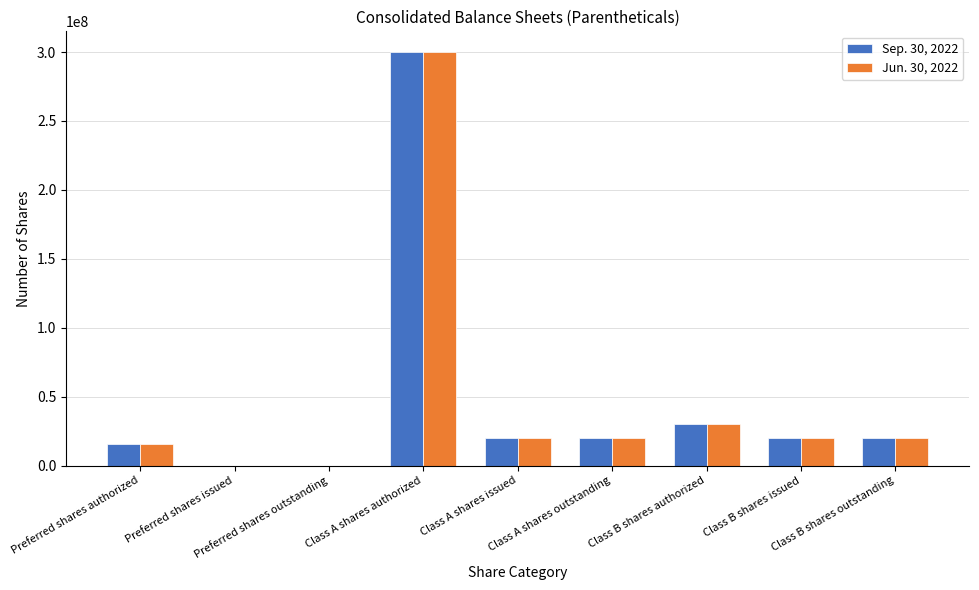

How many groups of bars are there?

9